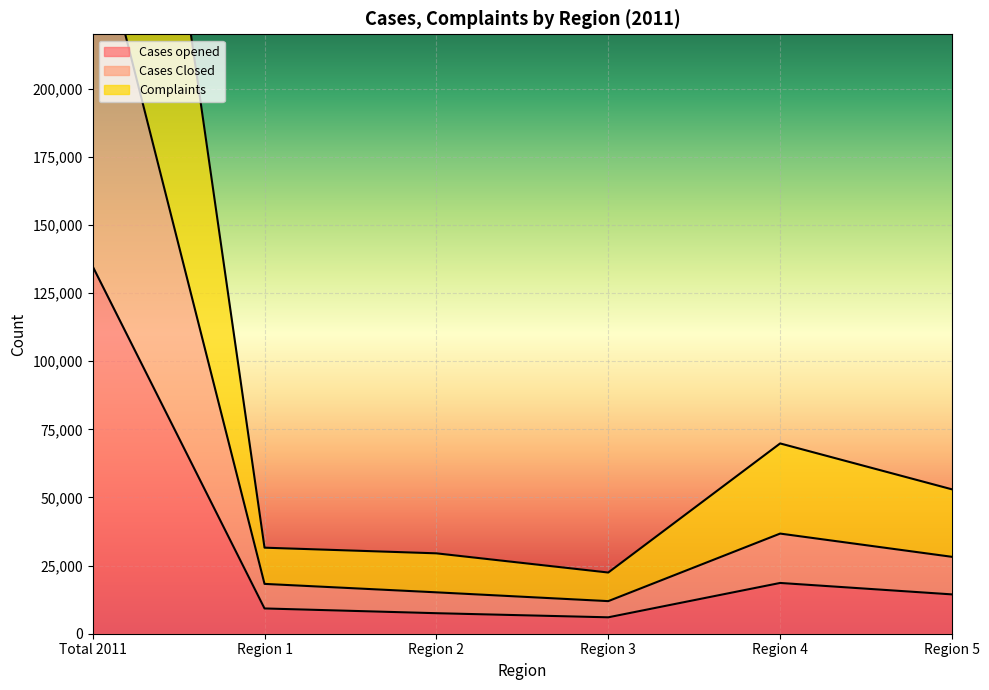

What position from the left is Region 1?

2